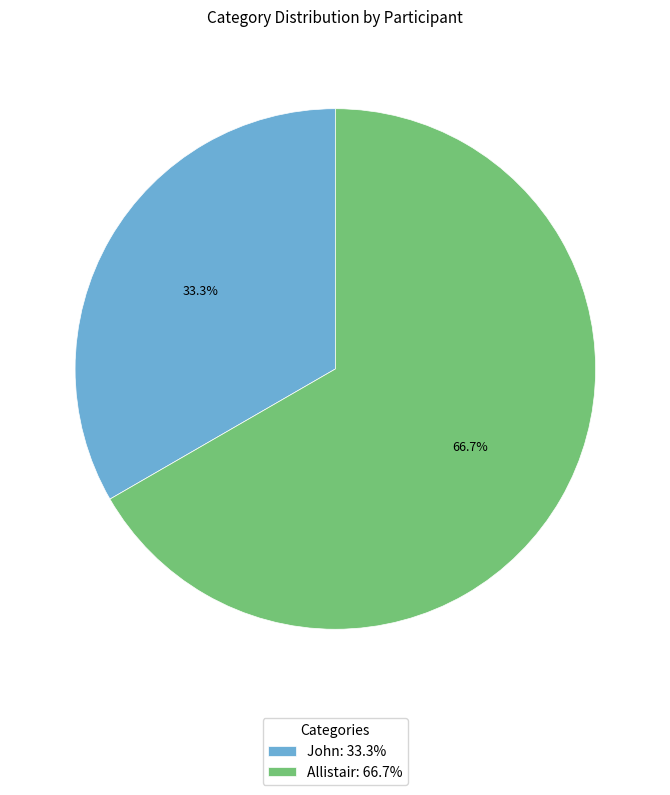

Is it true that Allistair is 55% of the pie?

False